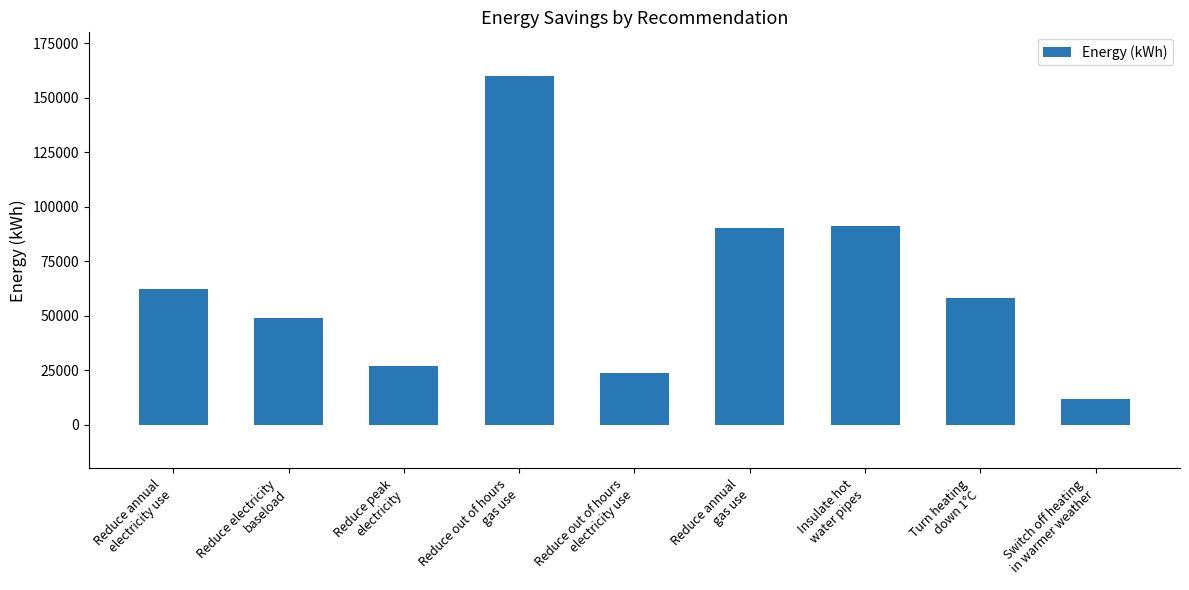

What is the change in value from Reduce out of hours
electricity use to Turn heating
down 1°C?

+34200